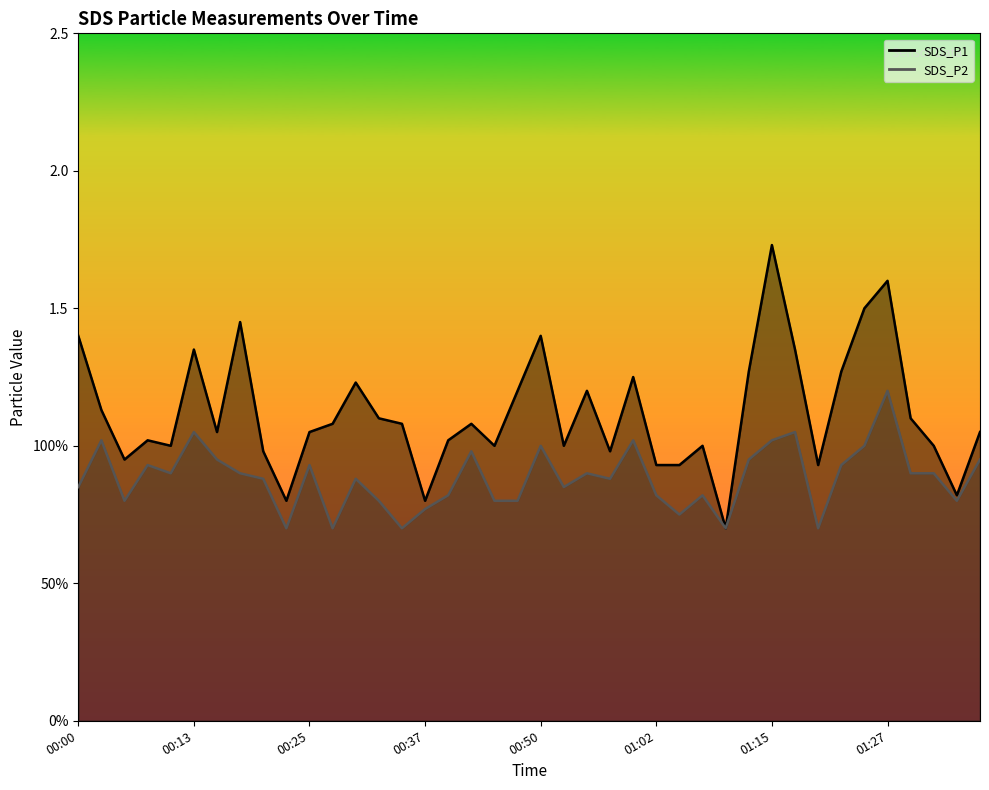

What value does the SDS_P2 series have at 01:32?

0.9